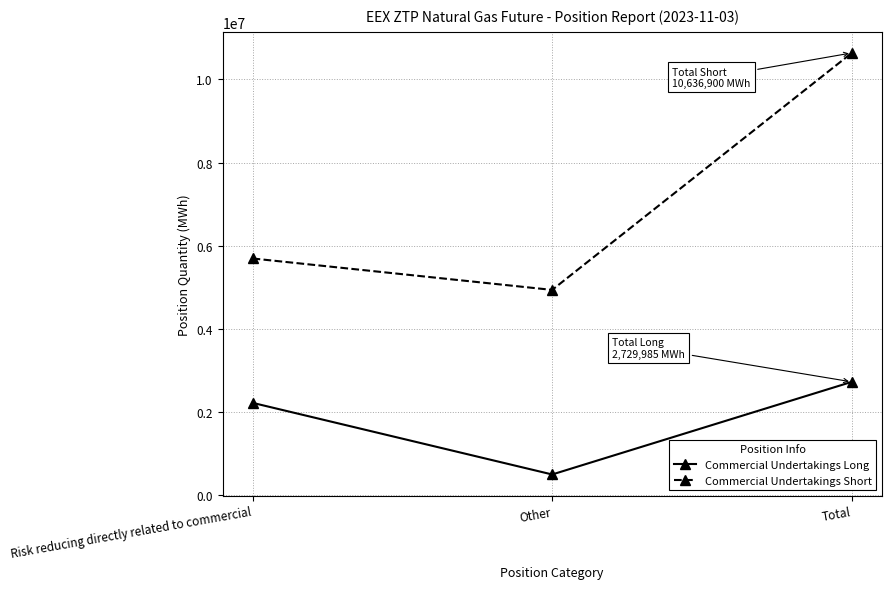

Which series has the largest range (max minus min)?

Commercial Undertakings Short